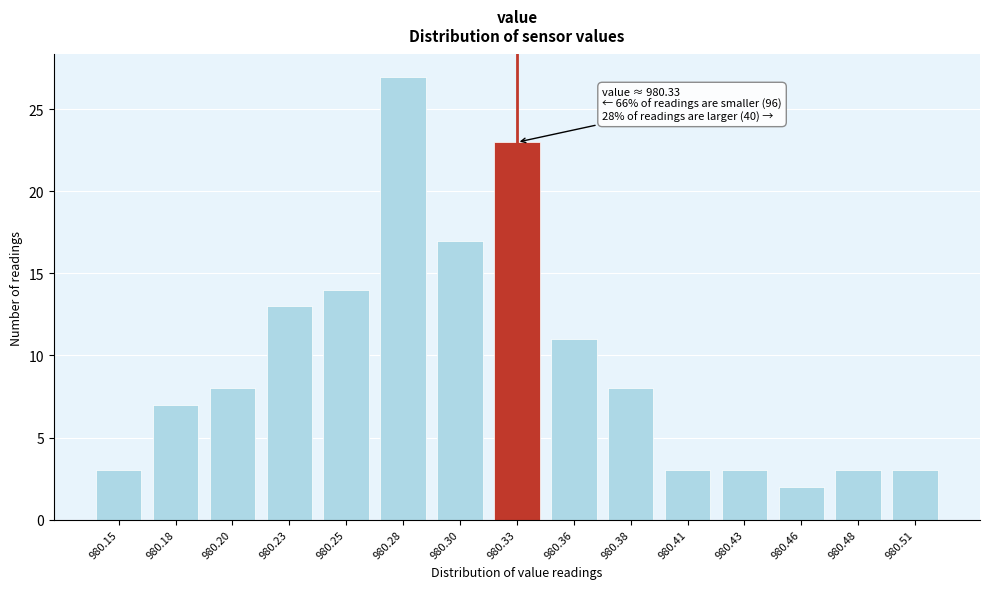

Reading left to right, extract all data points from this chart.

980.15=3	980.18=7	980.20=8	980.23=13	980.25=14	980.28=27	980.30=17	980.33=23	980.36=11	980.38=8	980.41=3	980.43=3	980.46=2	980.48=3	980.51=3